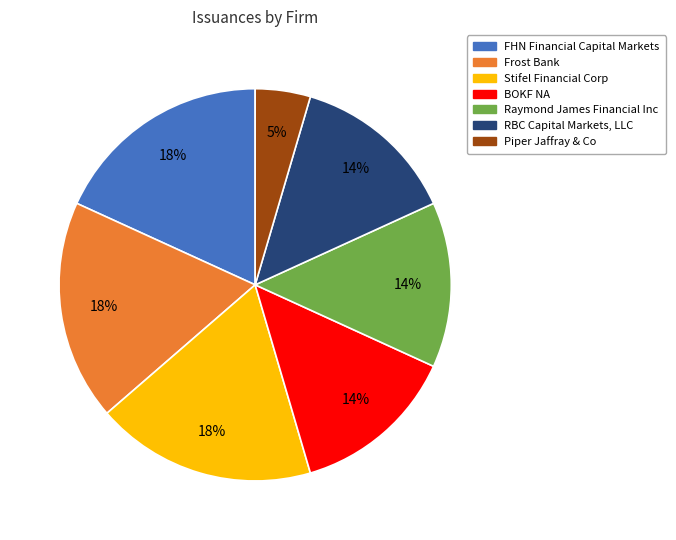

To the nearest percent, what percentage of the pie is BOKF NA?

14%